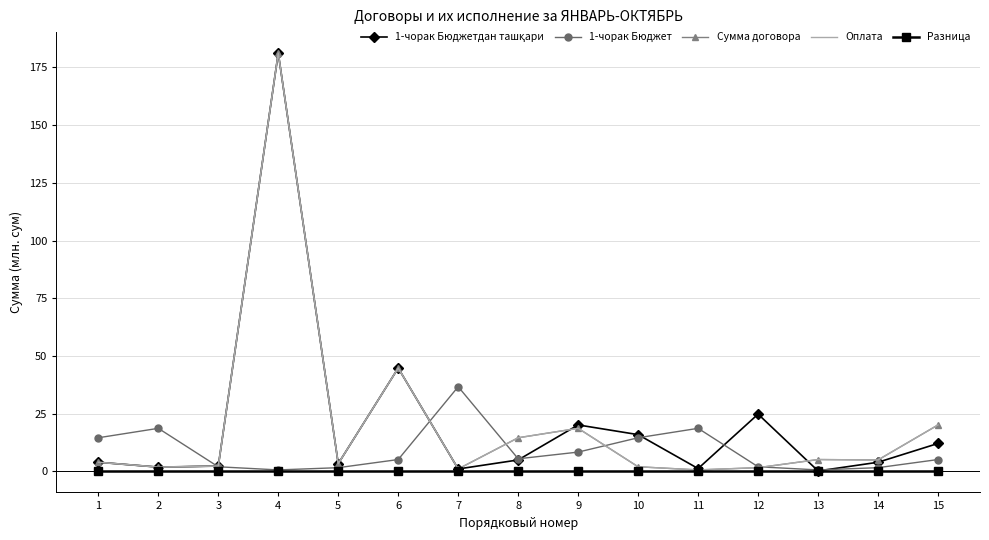

Reading right to left, what are all the values shown in this chart?

1-чорак Бюджетдан ташқари: 12.1	4.0	0.2	24.8	1.3	16.0	20.2	5.0	1.1	44.8	3.4	181.2	2.3	1.9	4.0
1-чорак Бюджет: 5.2	1.6	0.7	2.0	18.7	14.6	8.4	5.5	36.7	5.2	1.6	0.7	2.0	18.7	14.6
Сумма договора: 20.2	5.0	5.2	1.6	0.7	2.0	18.7	14.6	1.1	44.8	3.4	181.2	2.3	1.9	4.0
Оплата: 20.2	5.0	5.2	1.6	0.7	2.0	18.7	14.6	1.1	44.8	3.4	181.2	2.3	1.9	4.0
Разница: 0.0	0.0	0.0	0.0	0.0	0.0	0.0	0.0	0.0	0.0	0.0	0.0	0.0	0.0	0.0